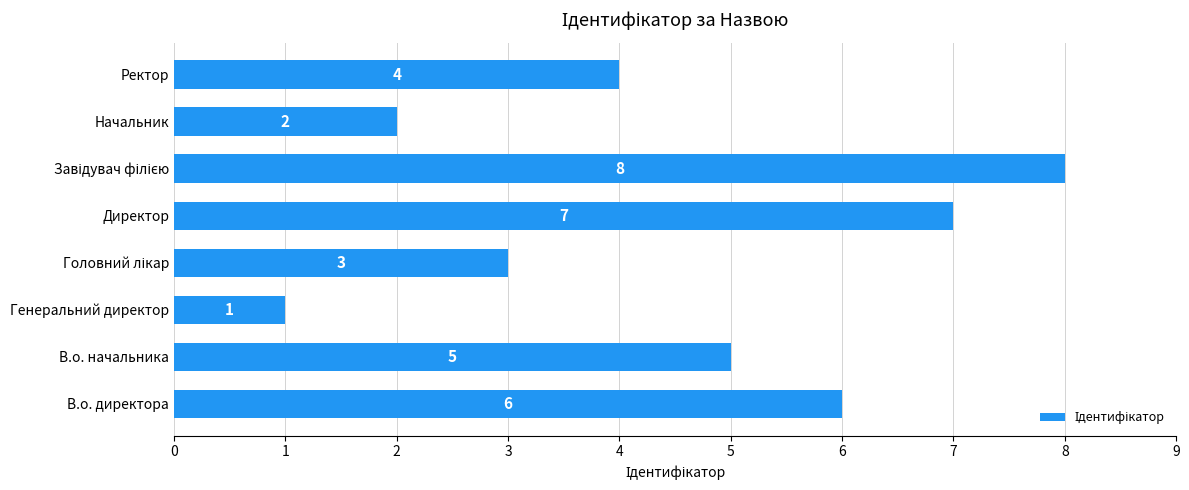

Reading top to bottom, transcribe all the data shown in this chart.

4	2	8	7	3	1	5	6